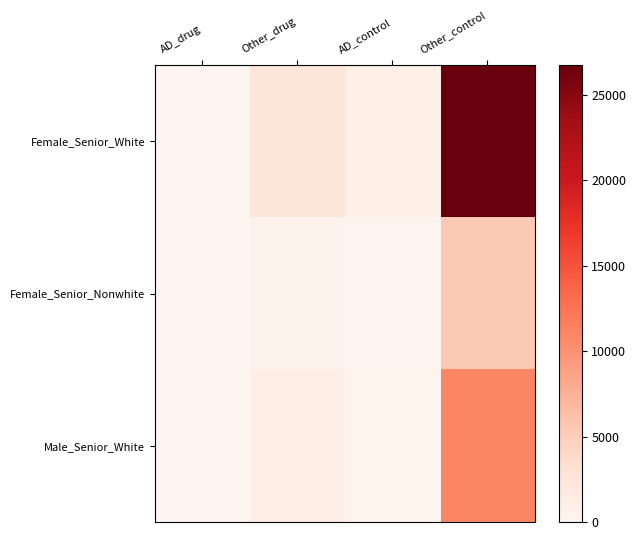

At how many categories does at least one series exceed 23213?

1